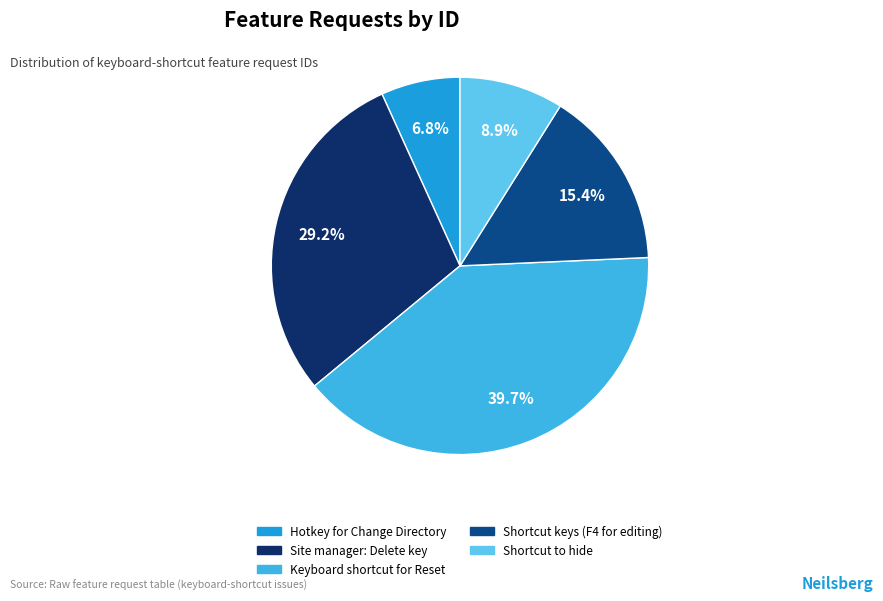

What is the smallest slice in the pie chart?

Hotkey for Change Directory